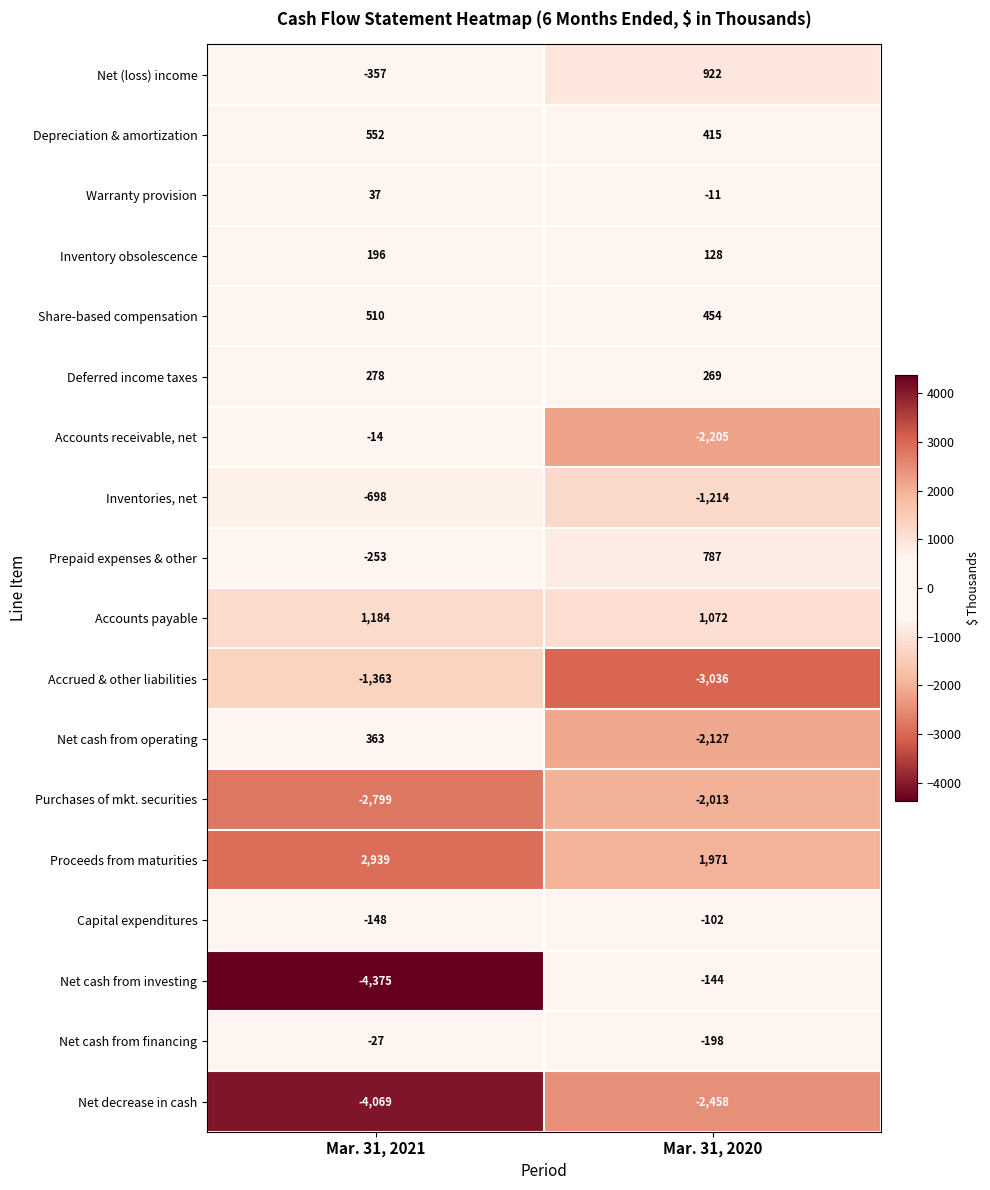

What is the smallest value displayed?

-4375